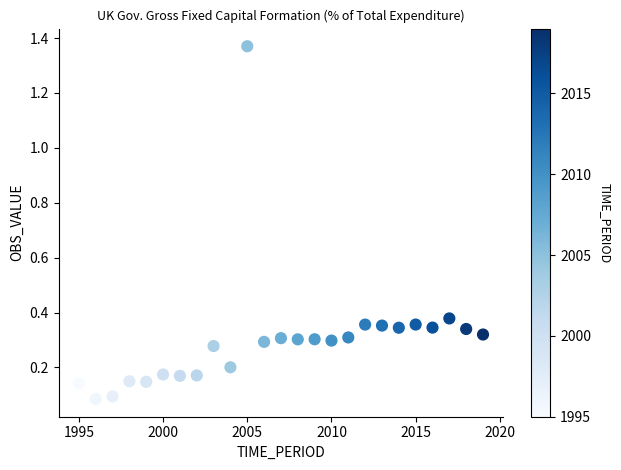

What is the range of Y values (max minus min)?

1.3